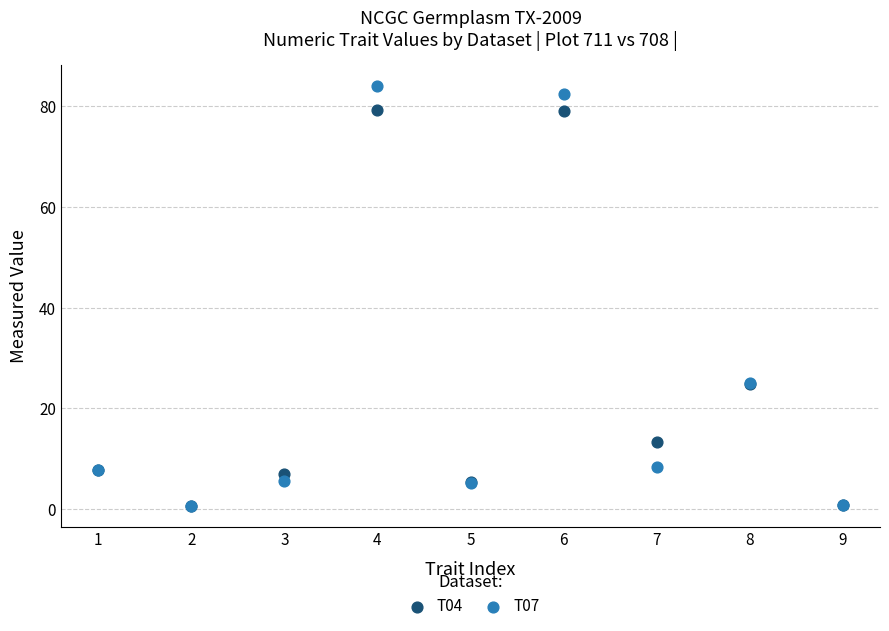

What are all the series names shown in the legend?

T04, T07